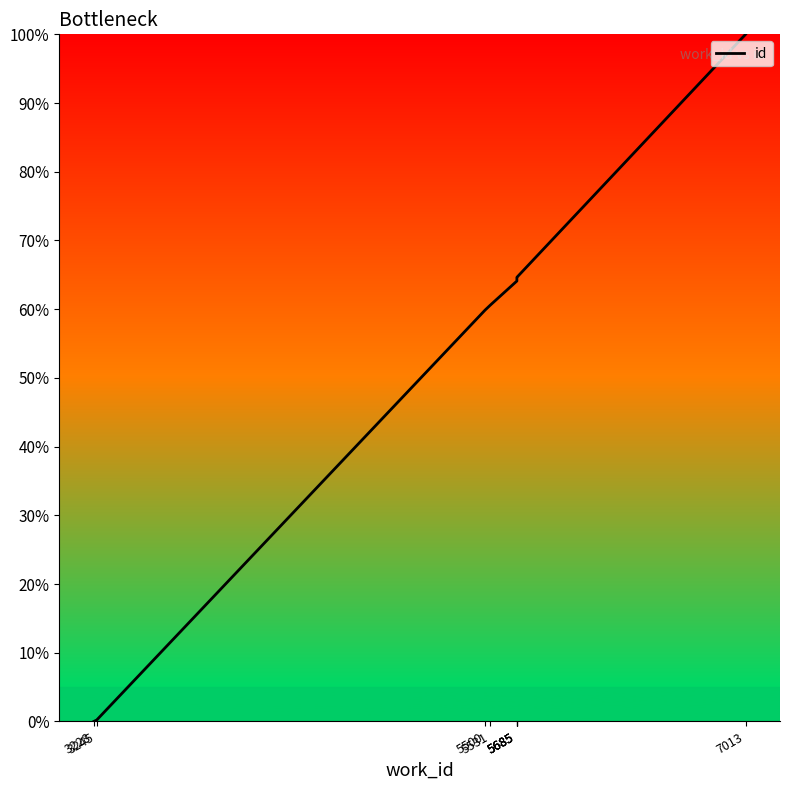

Is it true that the value at 3245 is 0.1?

False